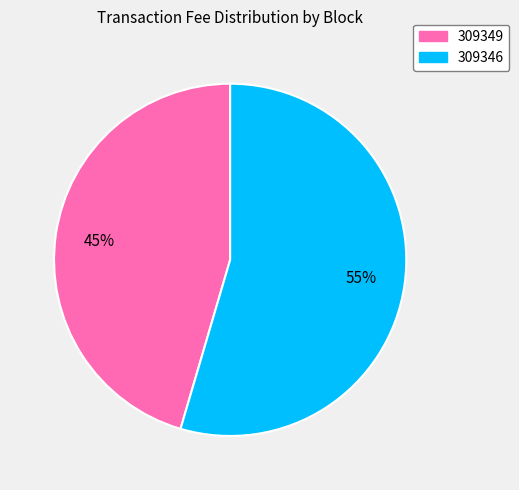

To the nearest percent, what is the combined percentage of 309346 and 309349?

100%